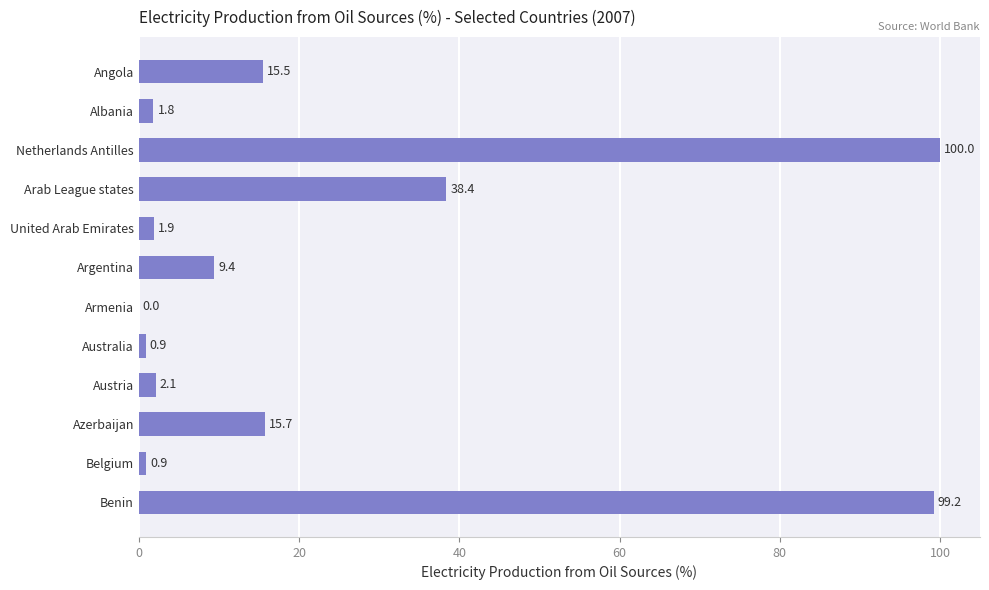

What is the change in value from United Arab Emirates to Azerbaijan?

+13.8